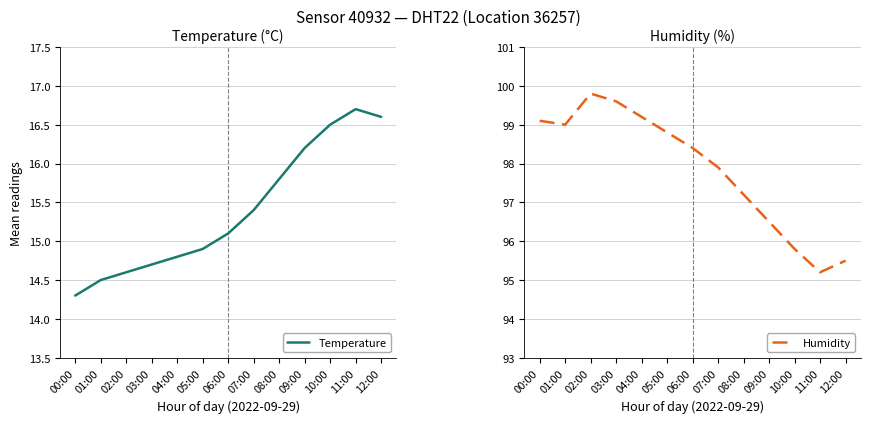

What value does the Humidity series have at 06:00?

98.4